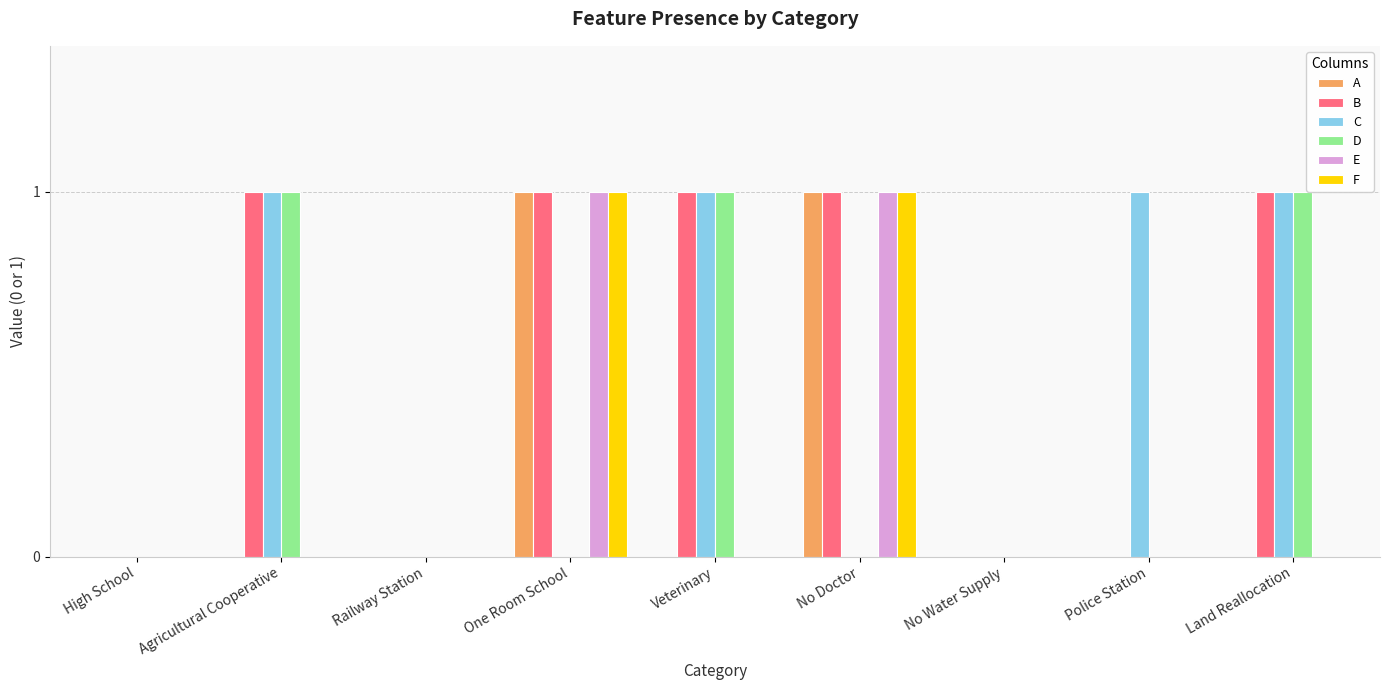

Reading right to left, extract all data points from this chart.

A: Land Reallocation=0	Police Station=0	No Water Supply=0	No Doctor=1	Veterinary=0	One Room School=1	Railway Station=0	Agricultural Cooperative=0	High School=0
B: Land Reallocation=1	Police Station=0	No Water Supply=0	No Doctor=1	Veterinary=1	One Room School=1	Railway Station=0	Agricultural Cooperative=1	High School=0
C: Land Reallocation=1	Police Station=1	No Water Supply=0	No Doctor=0	Veterinary=1	One Room School=0	Railway Station=0	Agricultural Cooperative=1	High School=0
D: Land Reallocation=1	Police Station=0	No Water Supply=0	No Doctor=0	Veterinary=1	One Room School=0	Railway Station=0	Agricultural Cooperative=1	High School=0
E: Land Reallocation=0	Police Station=0	No Water Supply=0	No Doctor=1	Veterinary=0	One Room School=1	Railway Station=0	Agricultural Cooperative=0	High School=0
F: Land Reallocation=0	Police Station=0	No Water Supply=0	No Doctor=1	Veterinary=0	One Room School=1	Railway Station=0	Agricultural Cooperative=0	High School=0